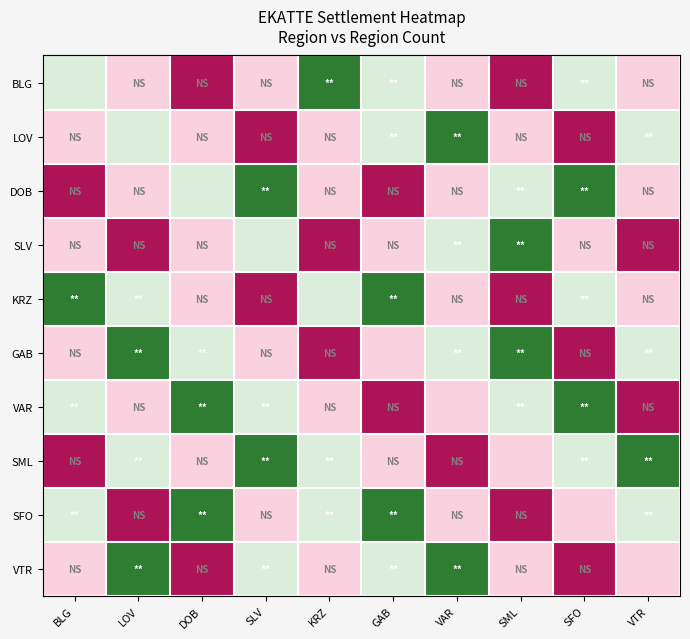

What is the greatest value displayed?

3